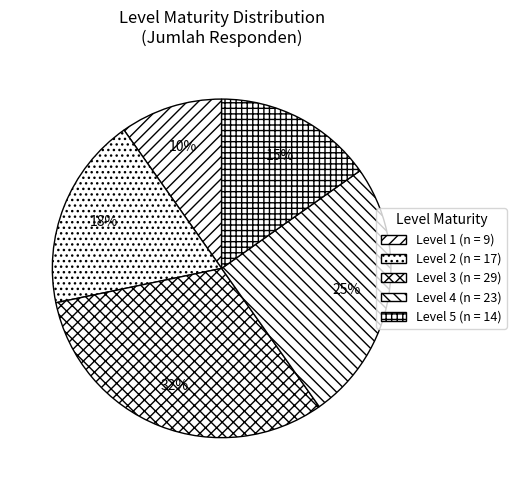

What percentage is the Level 3 slice, to the nearest percent?

32%